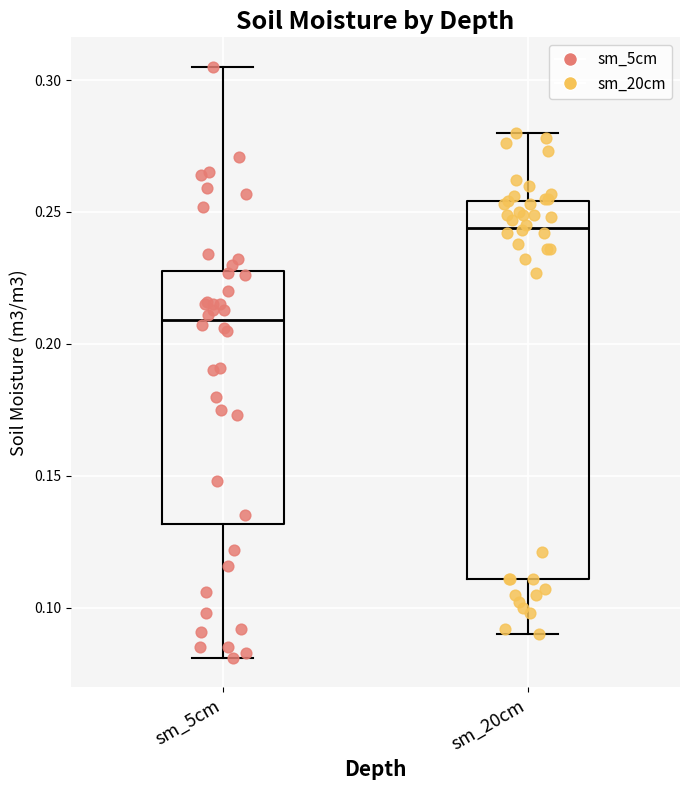

Comparing the boxes themselves (not the whiskers), which one is the tallest?

sm_20cm